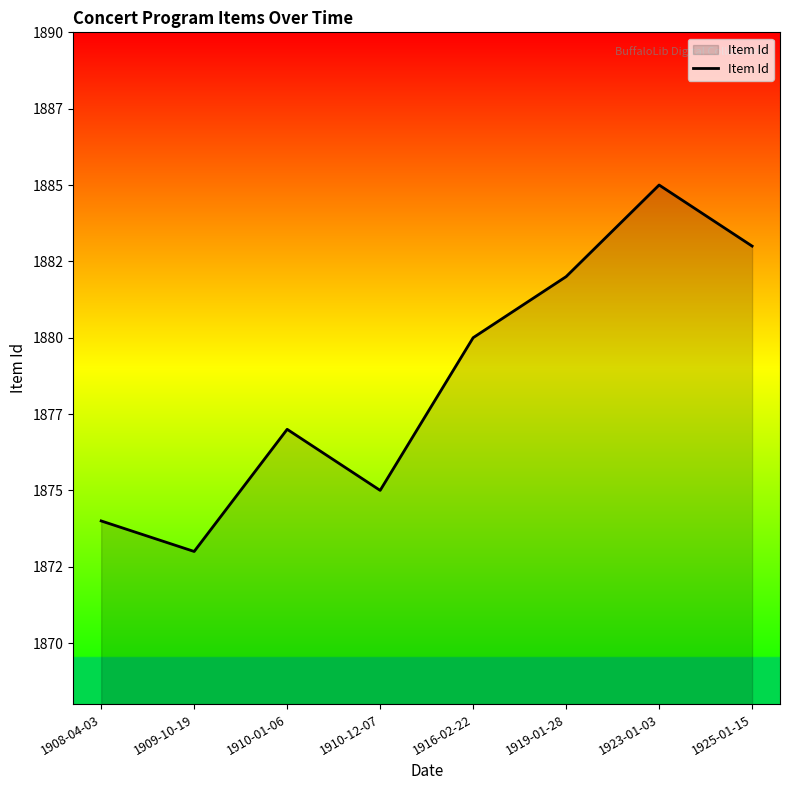

Does the chart have visible grid lines?

No